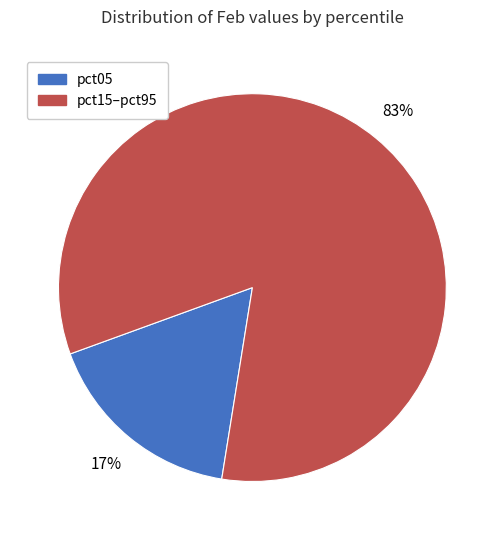

To the nearest percent, what is the difference between the largest and smallest slice percentages?

66%